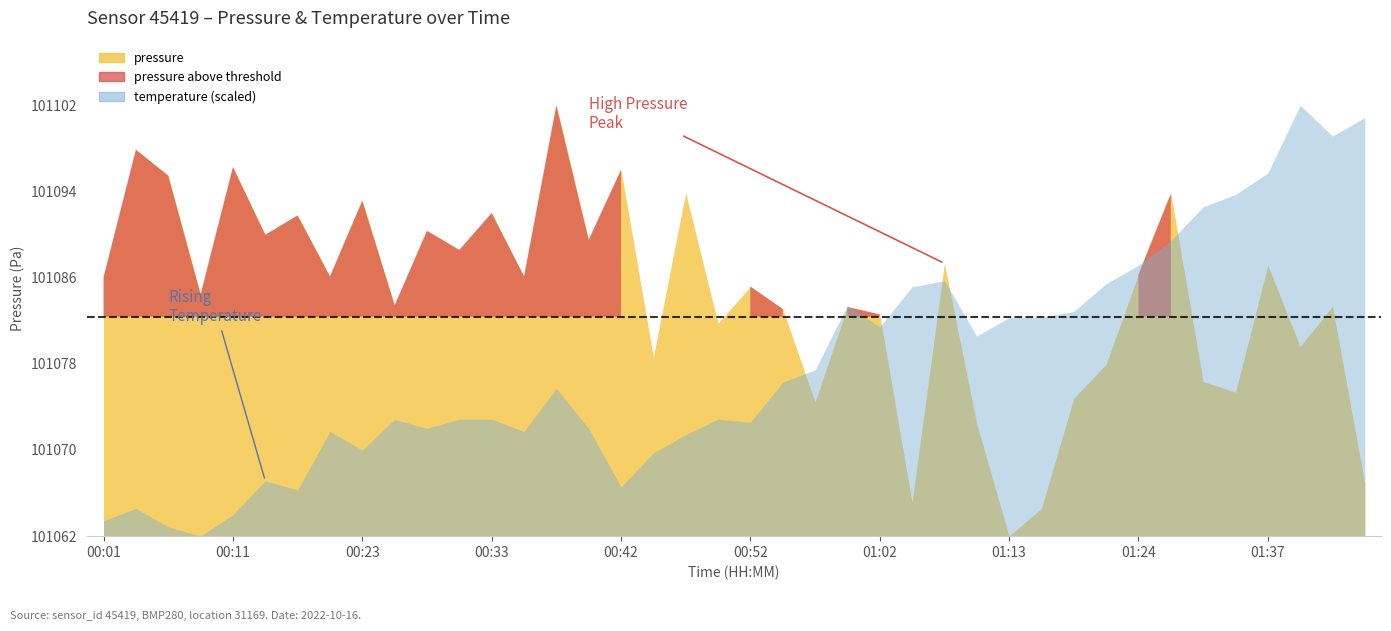

Reading left to right, list all the values displayed in this chart.

00:01=24.1	00:03=36.0	00:06=33.6	00:08=22.5	00:11=34.4	00:16=28.1	00:18=29.9	00:21=24.2	00:23=31.2	00:25=21.5	00:28=28.4	00:30=26.7	00:33=30.1	00:35=24.2	00:38=40.1	00:40=27.6	00:42=34.1	00:45=16.7	00:47=32.0	00:50=19.8	00:52=23.2	00:55=21.2	00:57=12.5	01:00=21.4	01:02=20.7	01:05=3.2	01:08=25.4	01:10=10.5	01:13=0.0	01:16=2.6	01:18=12.9	01:21=16.0	01:24=24.4	01:29=31.9	01:32=14.4	01:35=13.4	01:37=25.2	01:40=17.7	01:43=21.4	01:45=4.9